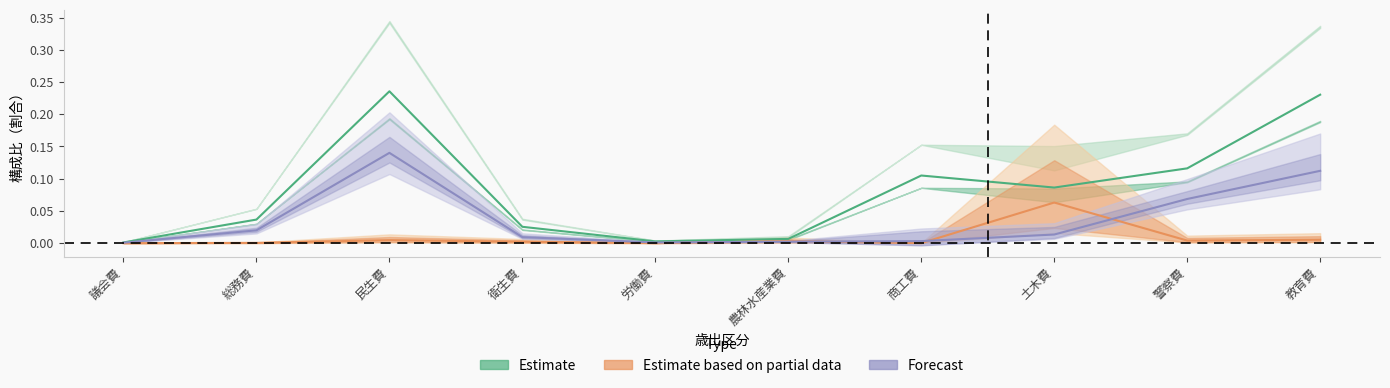

Which series has the largest total across all categories?

Estimate